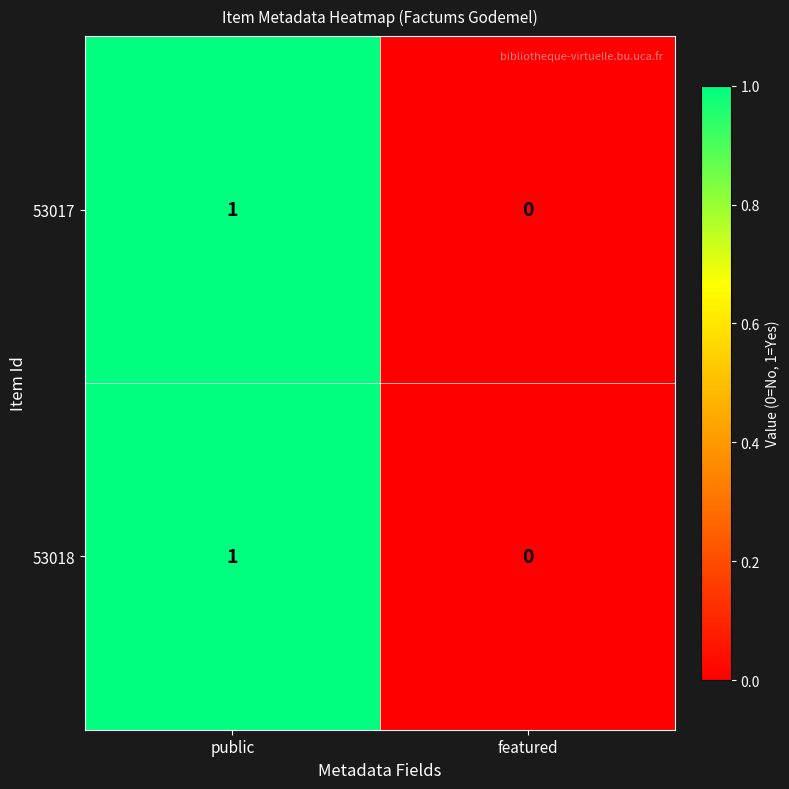

True or false: 53018 has a value of 0 at featured.

True